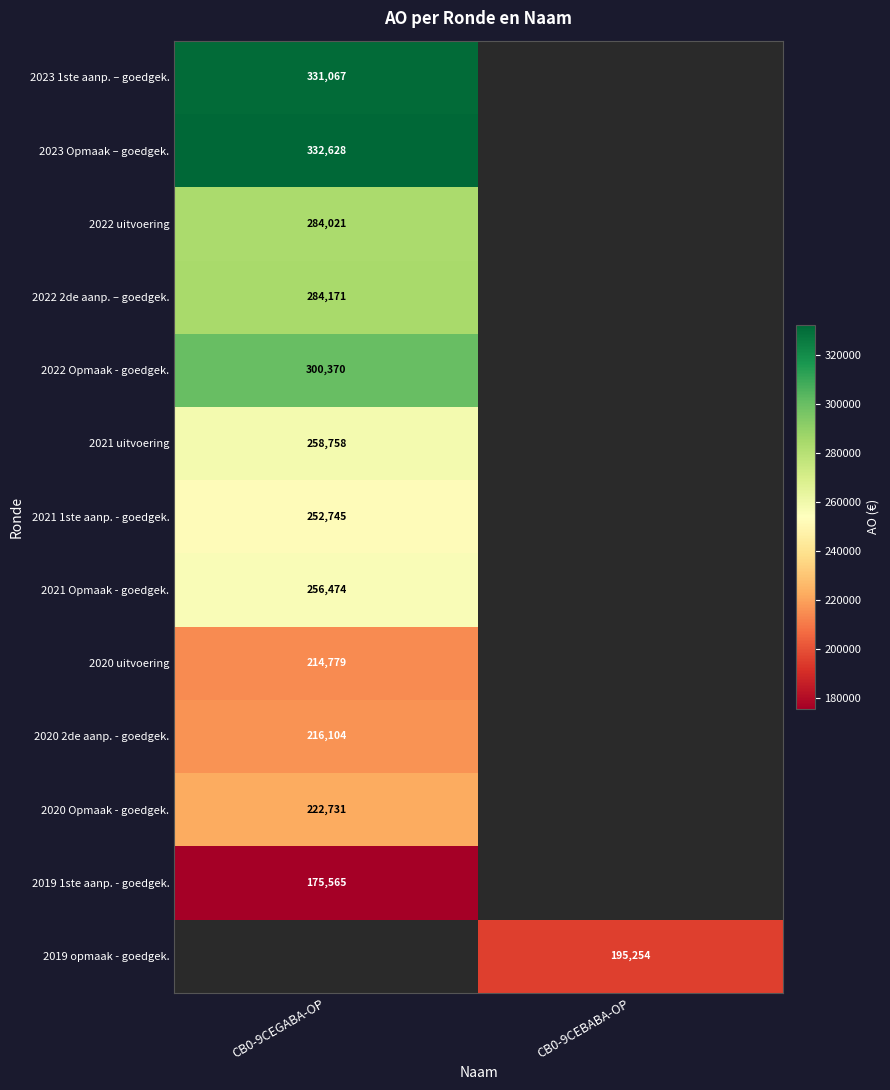

True or false: 2021 Opmaak - goedgek. has a value of 346894 at CB0-9CEGABA-OP.

False